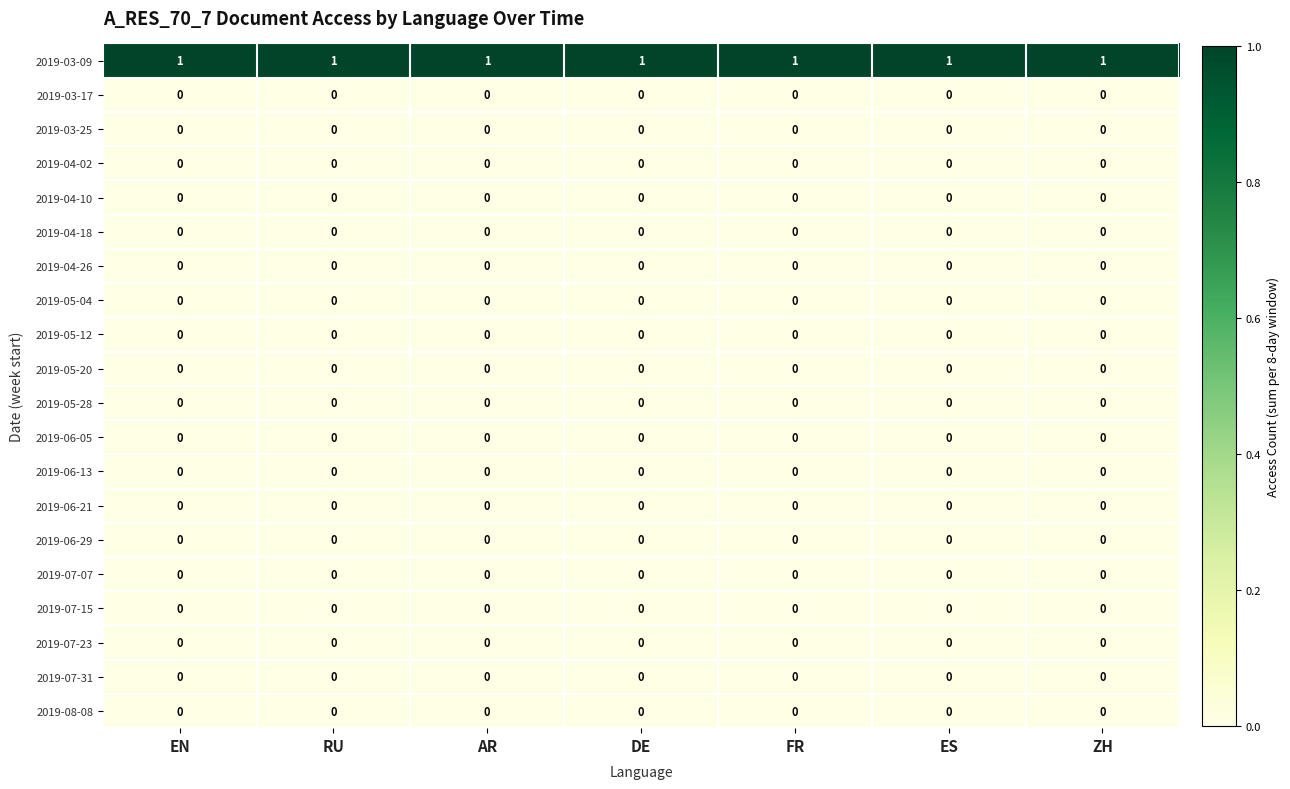

Is it true that 2019-08-08 equals 0 at ZH?

True